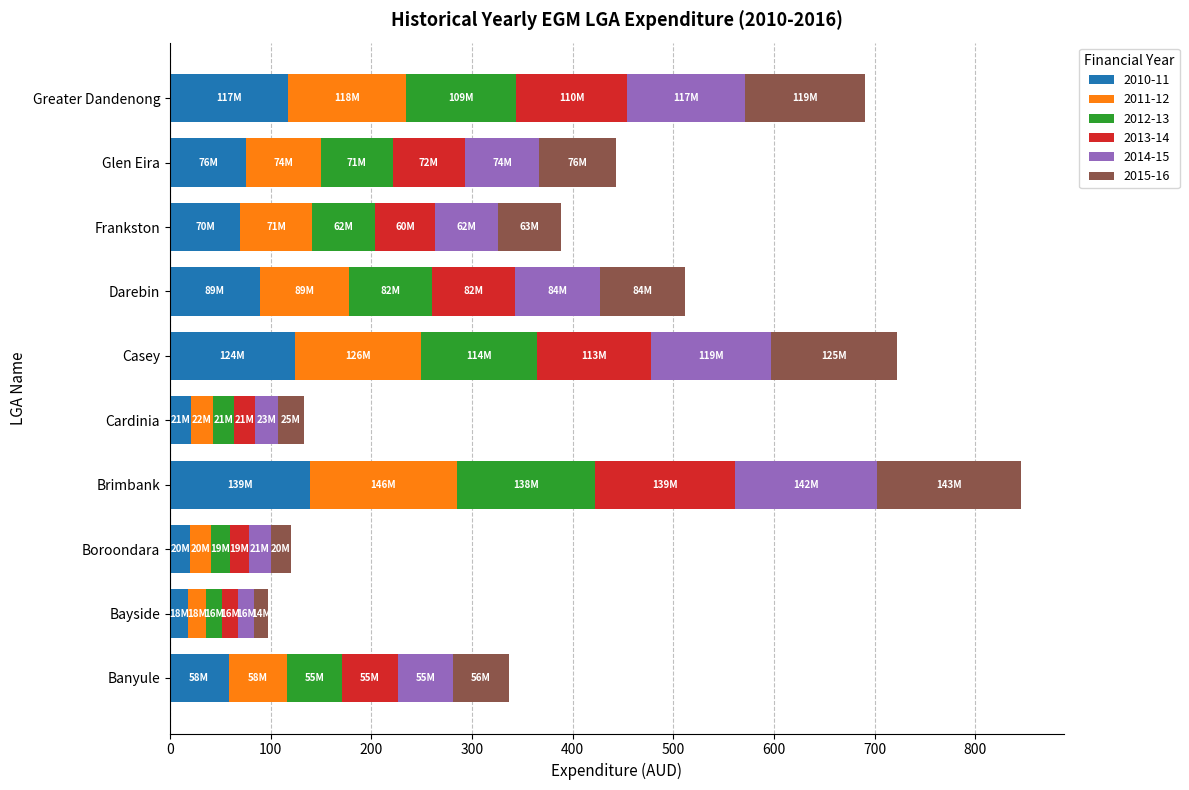

Is it true that 2010-11 equals 89.0 at Darebin?

True